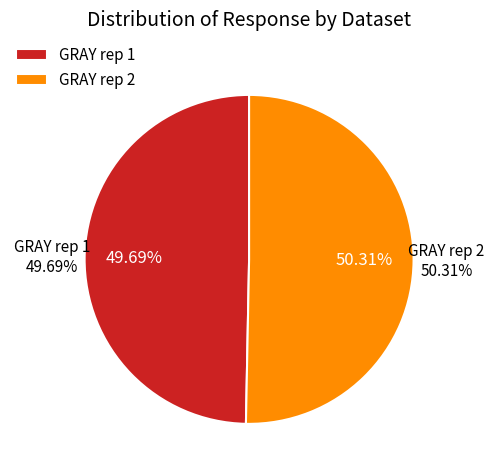

What is the largest slice in the pie chart?

GRAY rep 2